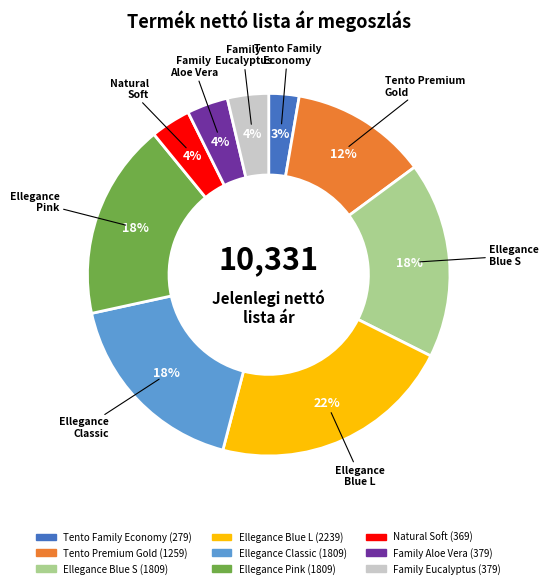

Is there a majority slice in this chart?

No